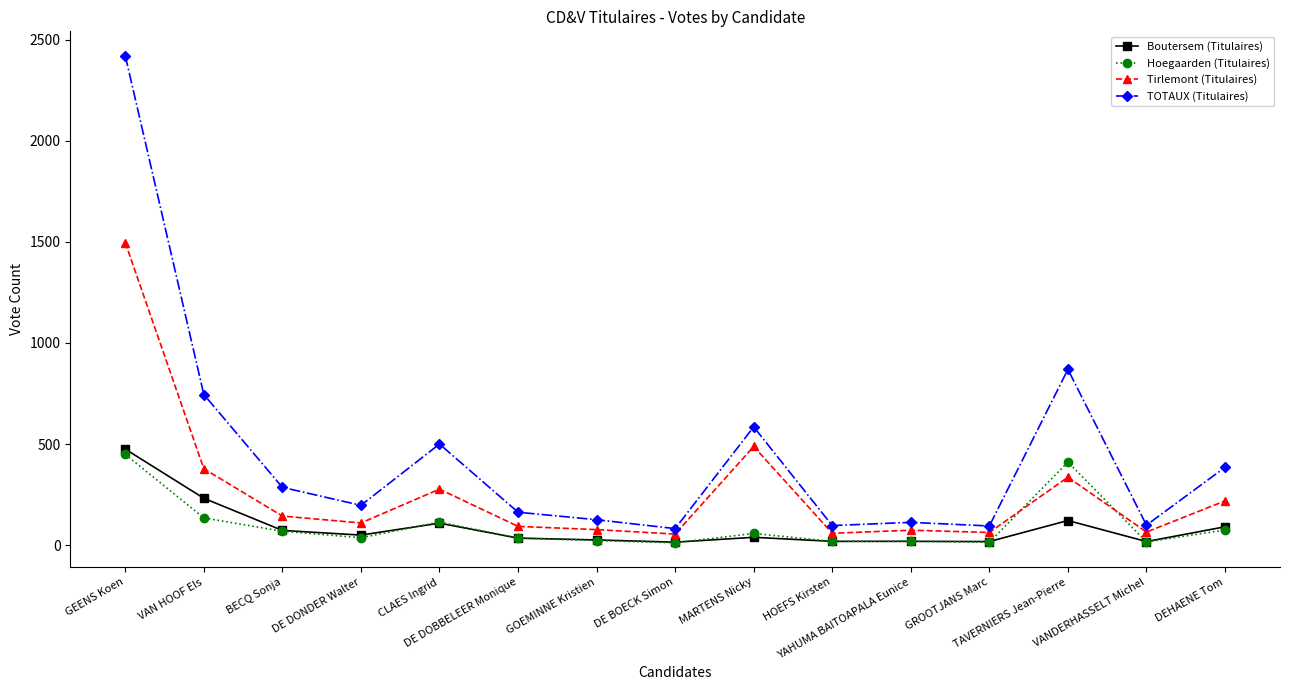

How many lines are shown in the chart?

4